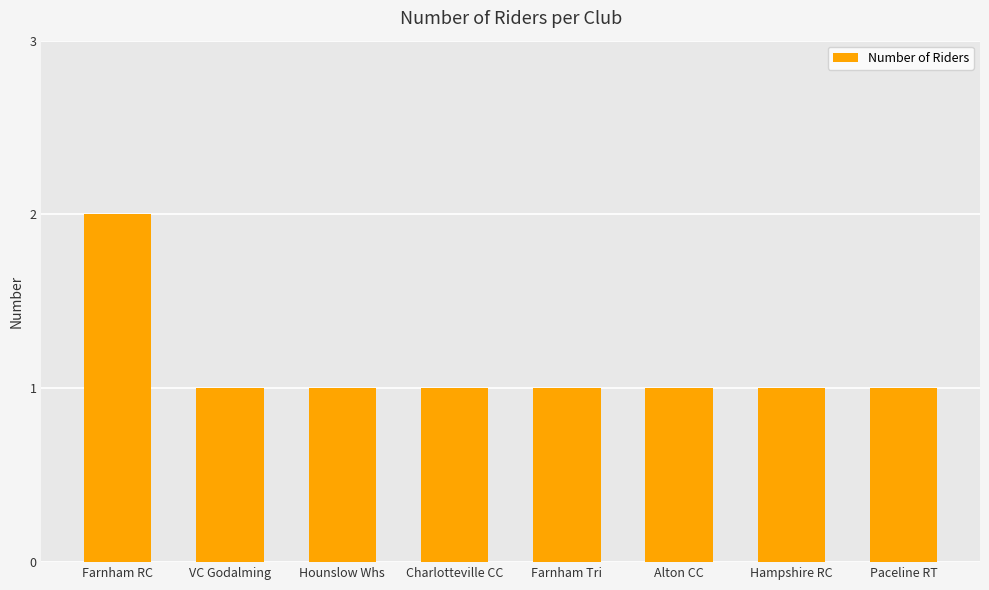

What is the sum of all values?

9